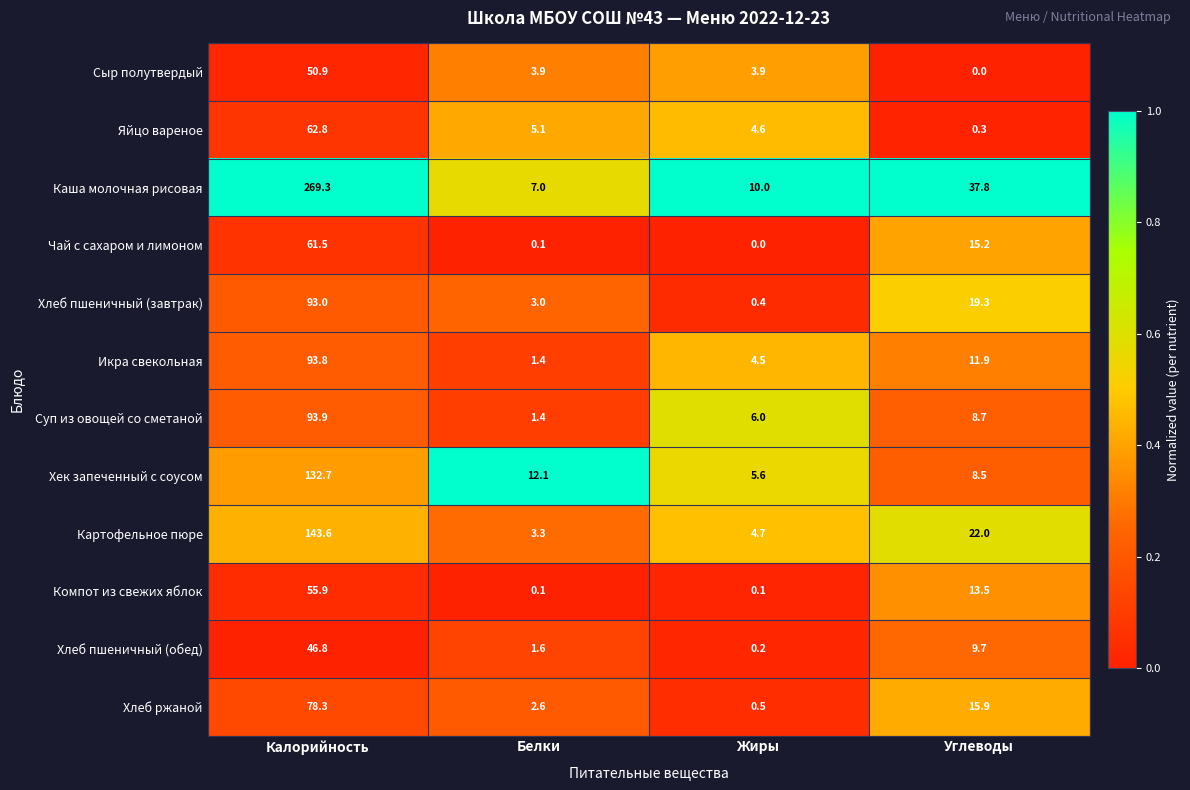

Count the number of categories in the chart.

4